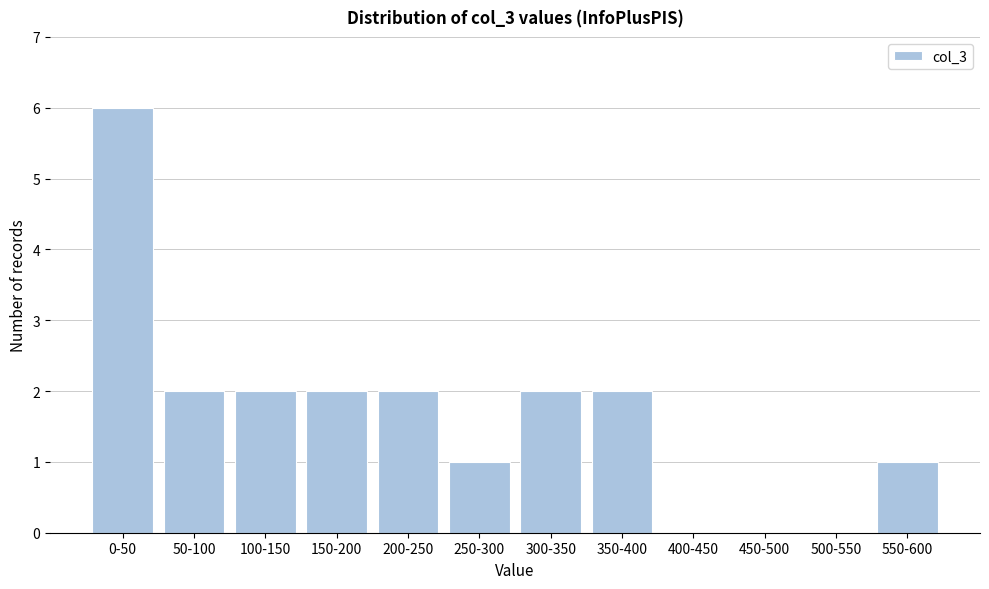

Reading left to right, what are all the values shown in this chart?

0-50=6	50-100=2	100-150=2	150-200=2	200-250=2	250-300=1	300-350=2	350-400=2	400-450=0	450-500=0	500-550=0	550-600=1